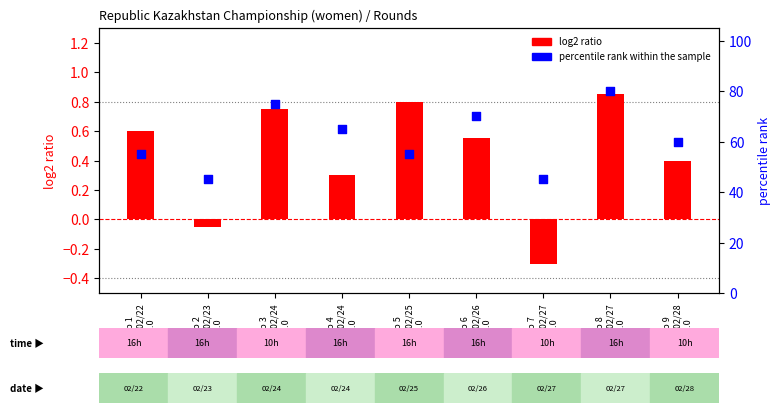

Which series reaches the minimum Y coordinate?

log2 ratio